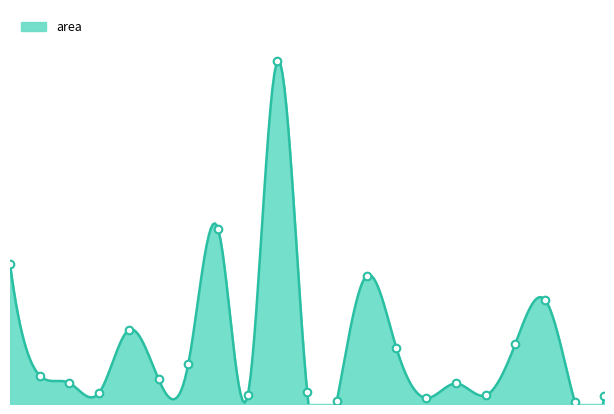

Between 11 and 5, which is larger?

5